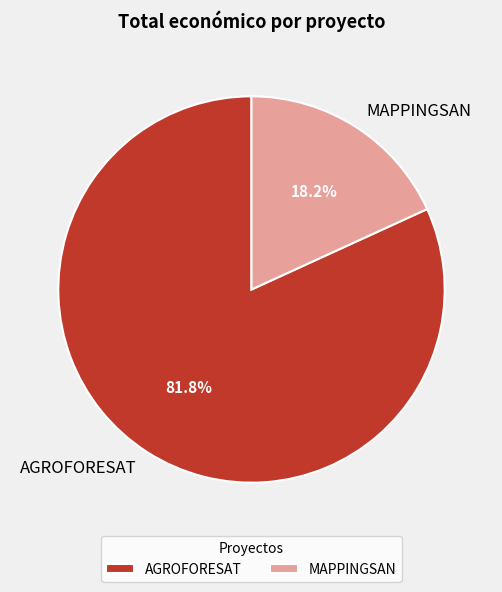

What is the largest slice in the pie chart?

AGROFORESAT